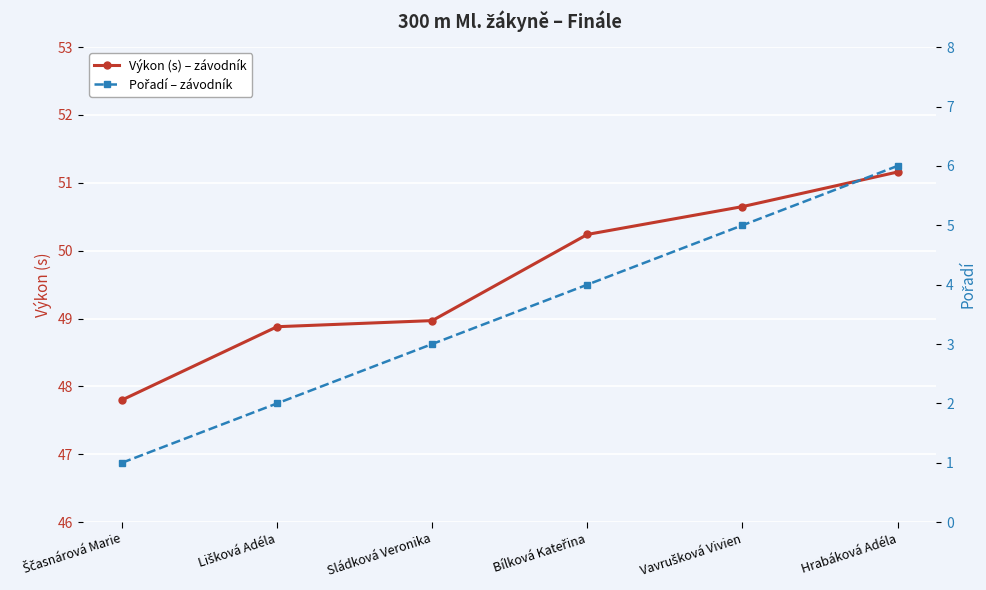

At which label does Pořadí reach its minimum?

Ščasnárová Marie